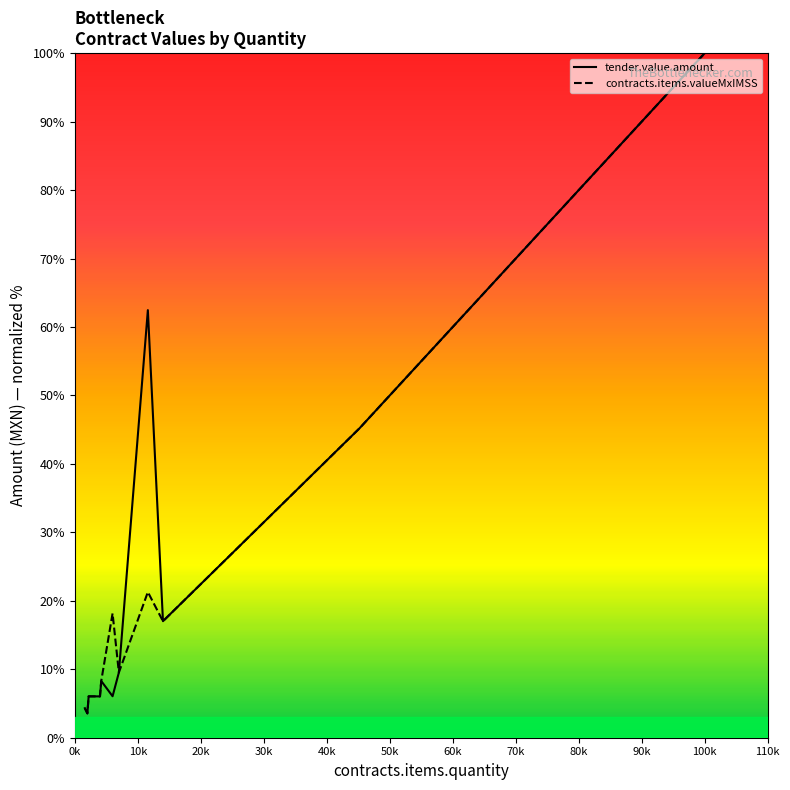

What is the maximum value for contracts.items.valueMxIMSS?

100.0